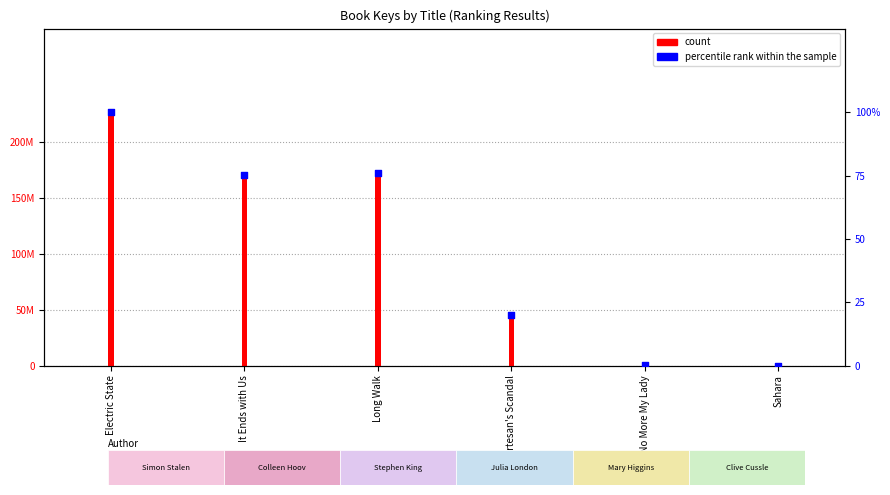

At how many categories does at least one series exceed 44229048?

3